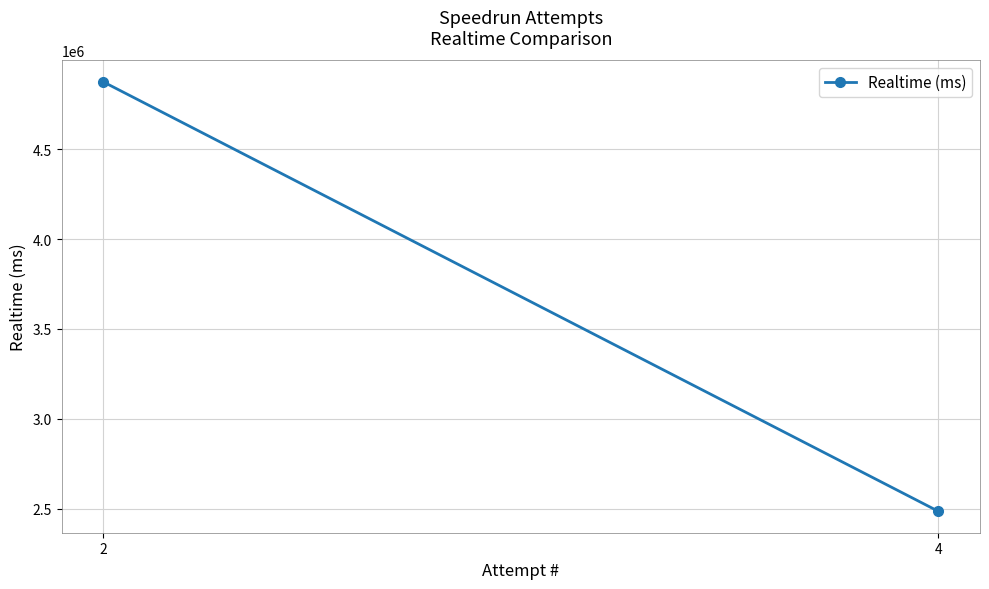

How many lines are shown in the chart?

1